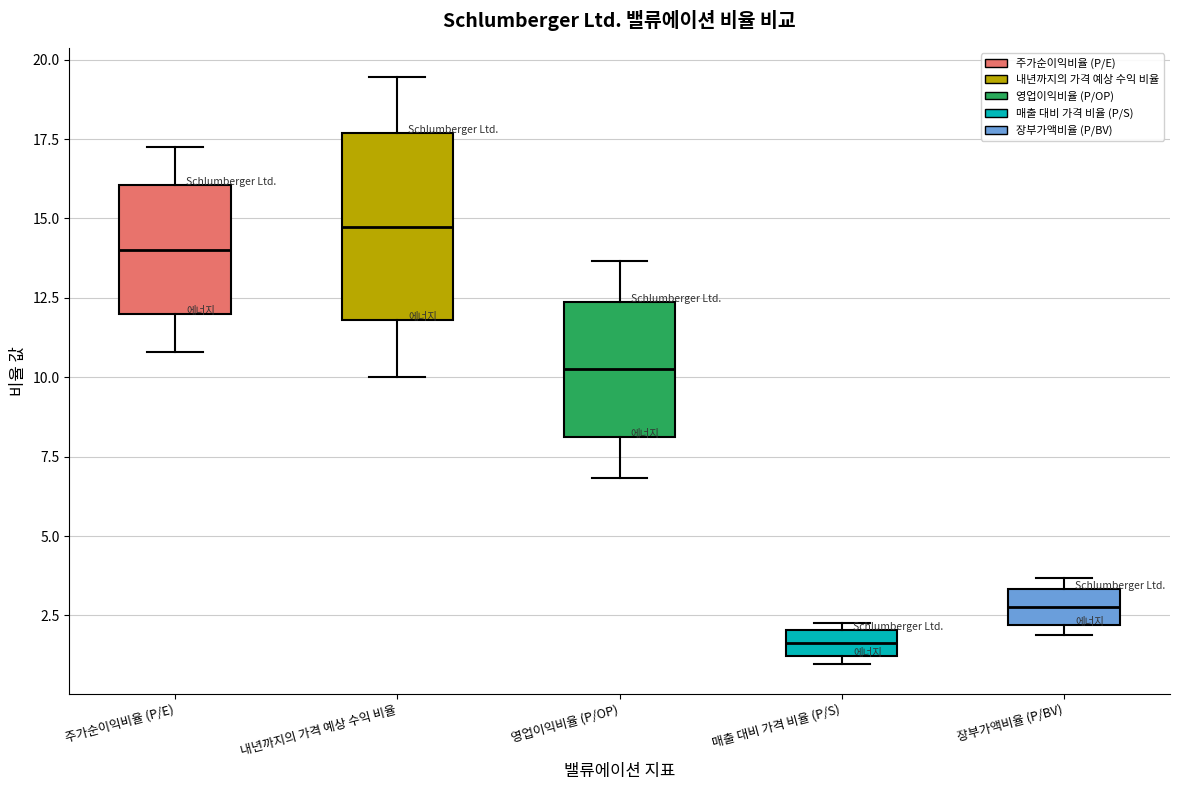

Reading left to right, read every box against the y-axis: the position of its median line, the range the box covers, and the ends of its whiskers. The values are not printed on the chart, so give them approximately, as read against the axis.

주가순이익비율 (P/E): median 14.0, box 12.0 to 16.0, whiskers 11.0 to 17.5
내년까지의 가격 예상 수익 비율: median 14.5, box 12.0 to 17.5, whiskers 10.0 to 19.5
영업이익비율 (P/OP): median 10.0, box 8.0 to 12.5, whiskers 7.0 to 13.5
매출 대비 가격 비율 (P/S): median 1.5, box 1.0 to 2.0, whiskers 1.0 (just below the box's lower edge) to 2.5
장부가액비율 (P/BV): median 3.0, box 2.0 to 3.5, whiskers 2.0 (just below the box's lower edge) to 3.5 (just above the box's upper edge)